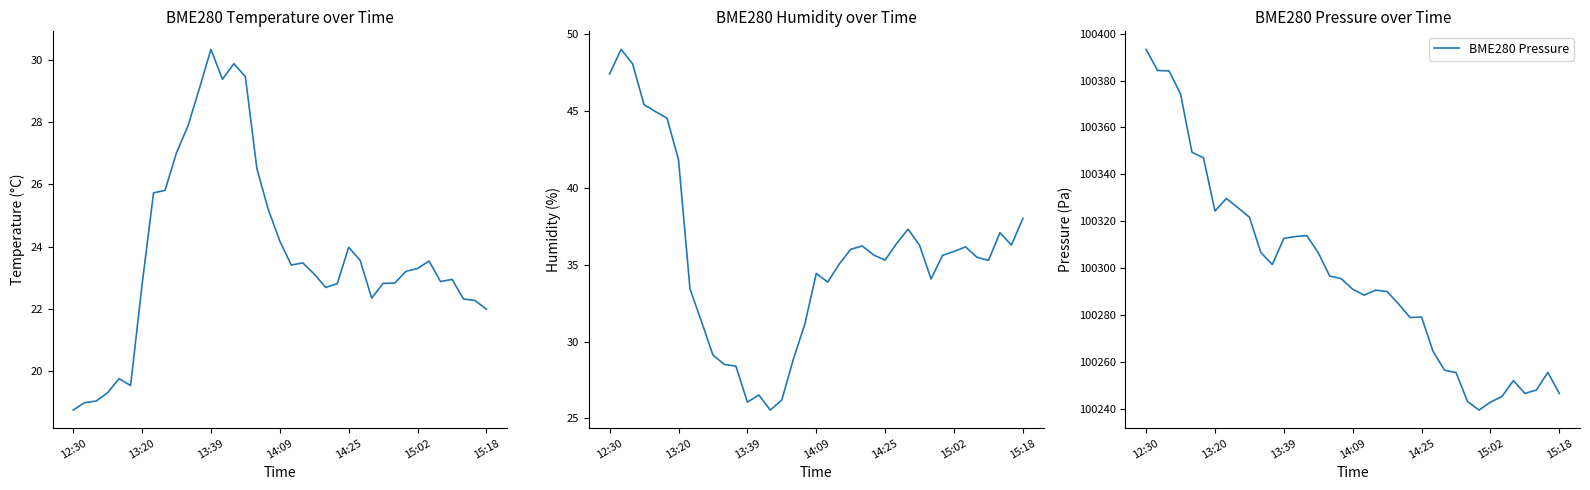

Rank the series by their maximum value, from lowest to highest.

BME280 Temperature, BME280 Humidity, BME280 Pressure